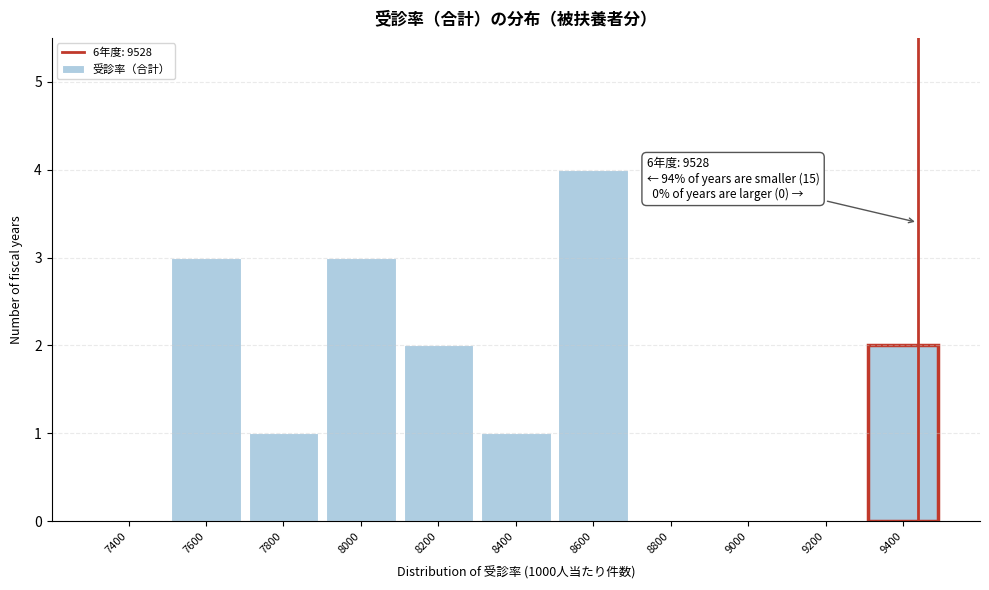

Reading right to left, what are all the values shown in this chart?

9400=2	9200=0	9000=0	8800=0	8600=4	8400=1	8200=2	8000=3	7800=1	7600=3	7400=0